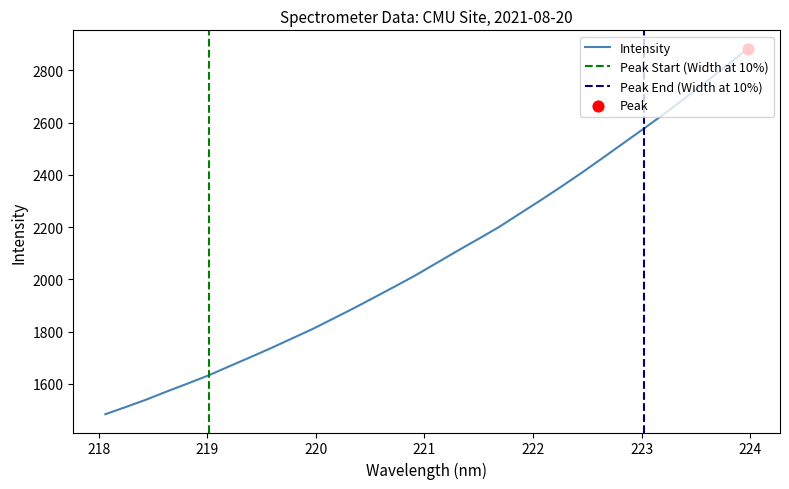

What is the maximum value for Intensity?

2883.6